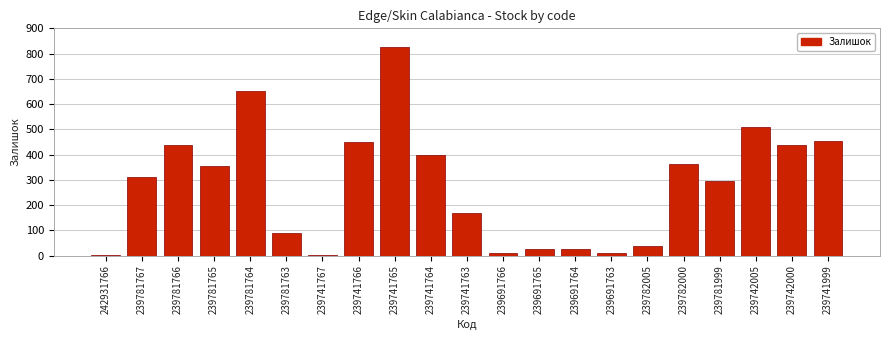

The value at 239742000 is 569. True or false?

False